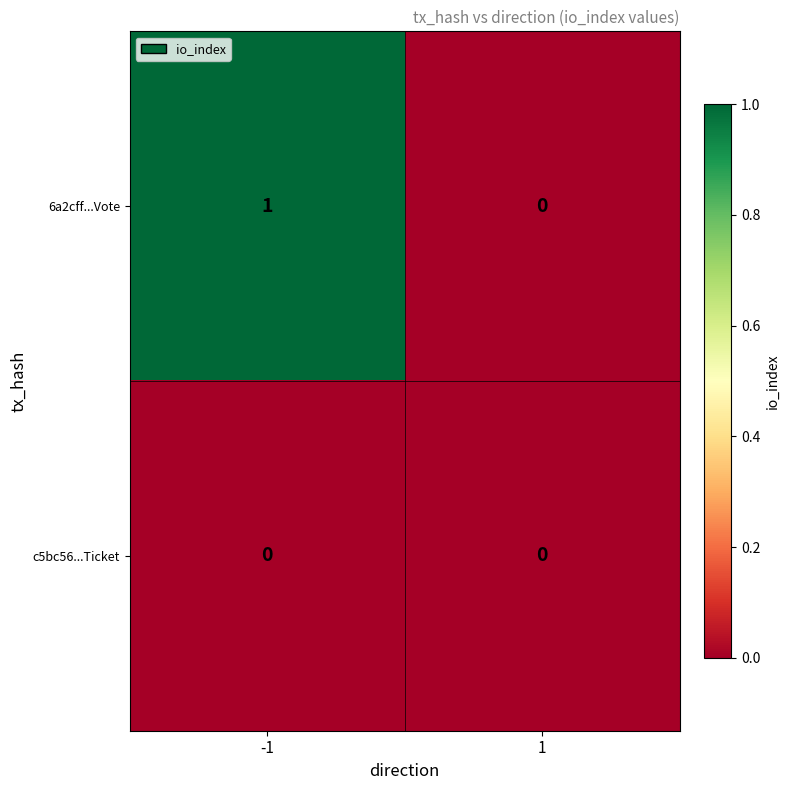

How many series are shown in this chart?

2